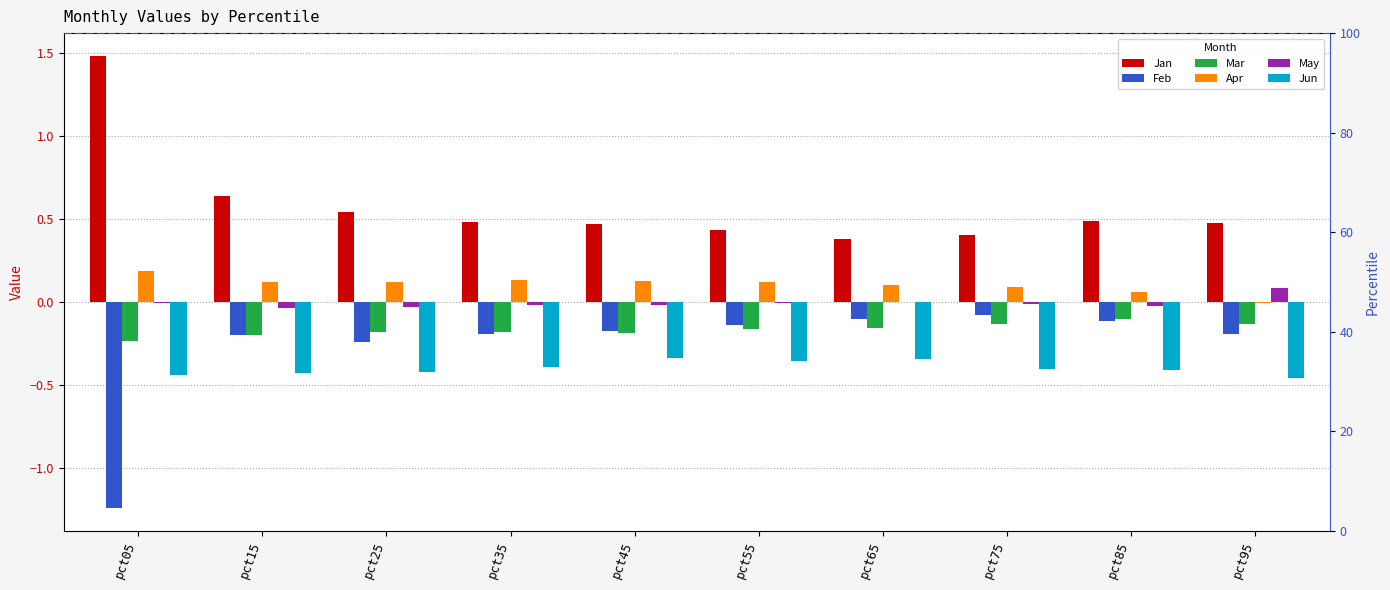

Read the Jun value at pct85.

-0.4